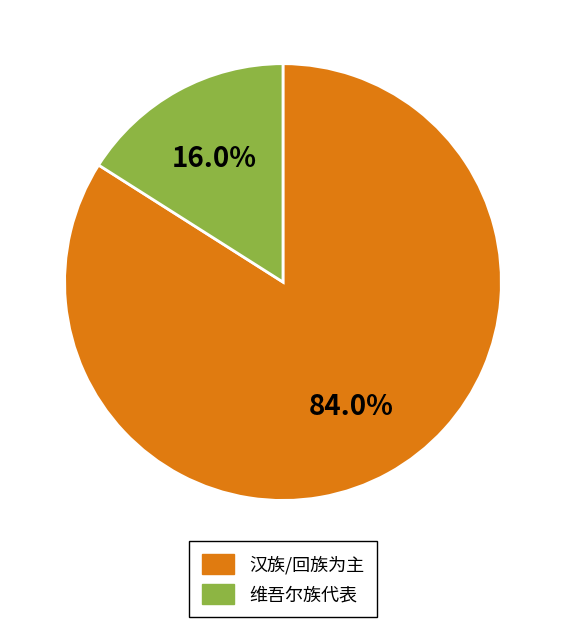

Does any single category account for the majority?

Yes